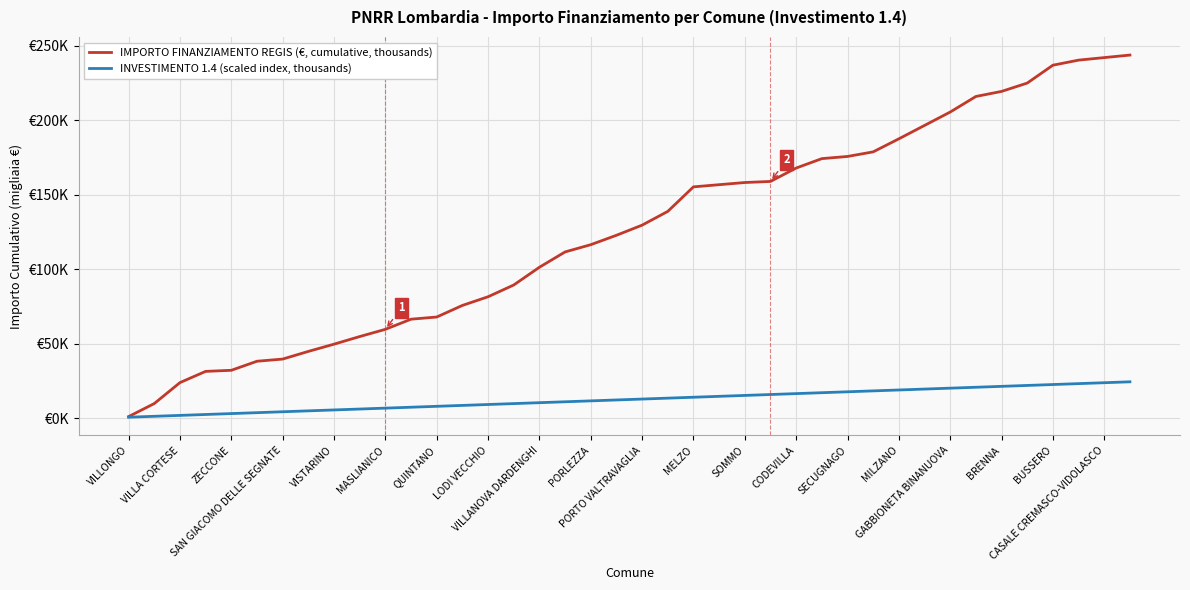

What are all the series names shown in the legend?

IMPORTO FINANZIAMENTO REGIS (€, cumulative, thousands), INVESTIMENTO 1.4 (scaled index, thousands)